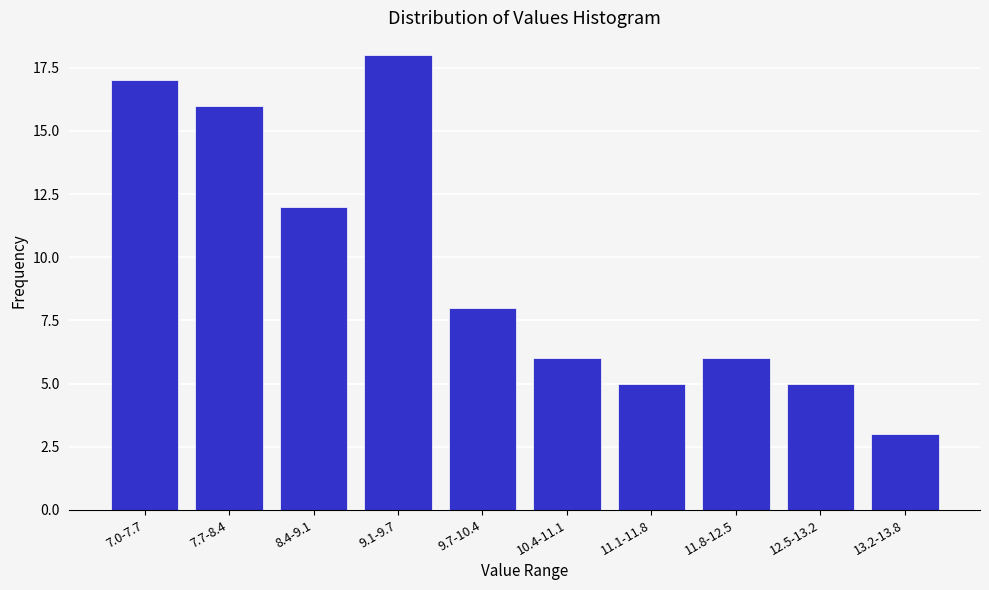

Reading left to right, what are all the values shown in this chart?

7.0-7.7=17	7.7-8.4=16	8.4-9.1=12	9.1-9.7=18	9.7-10.4=8	10.4-11.1=6	11.1-11.8=5	11.8-12.5=6	12.5-13.2=5	13.2-13.8=3